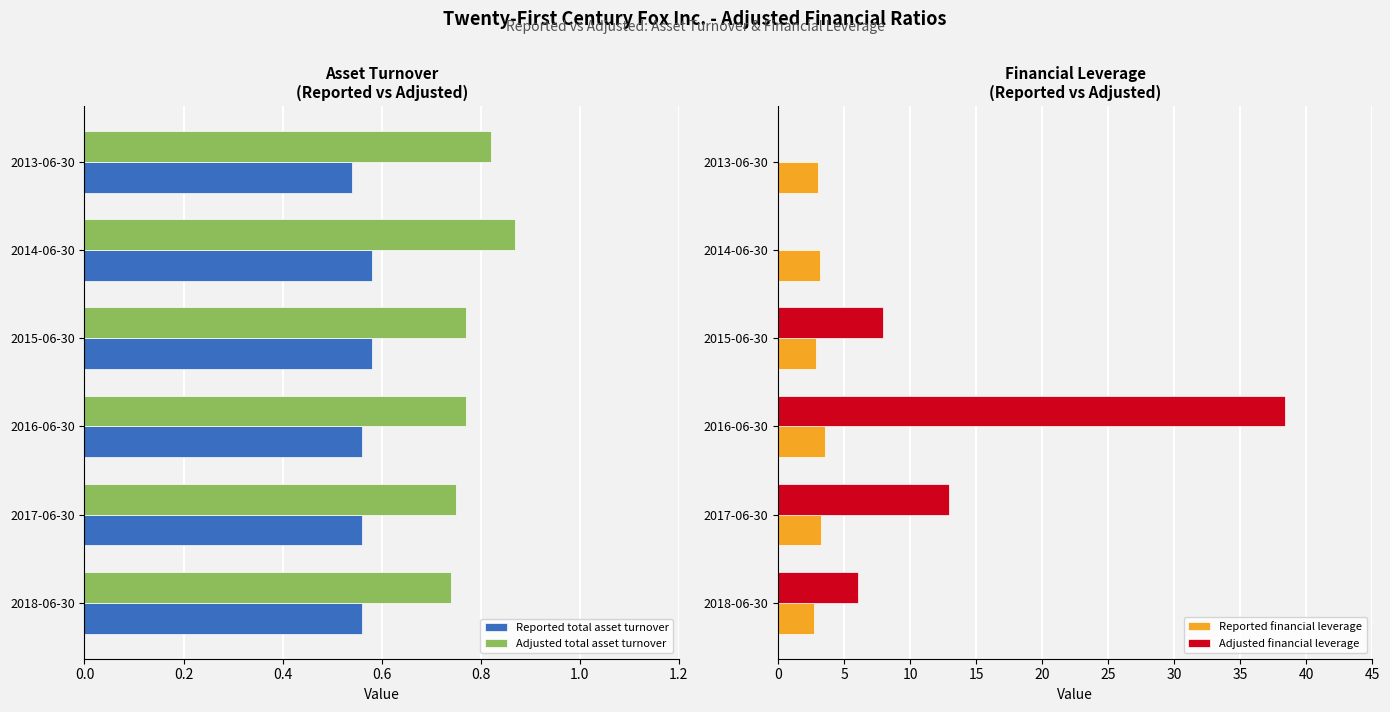

The Adjusted financial leverage series shows 38.4 at 2016-06-30. True or false?

True